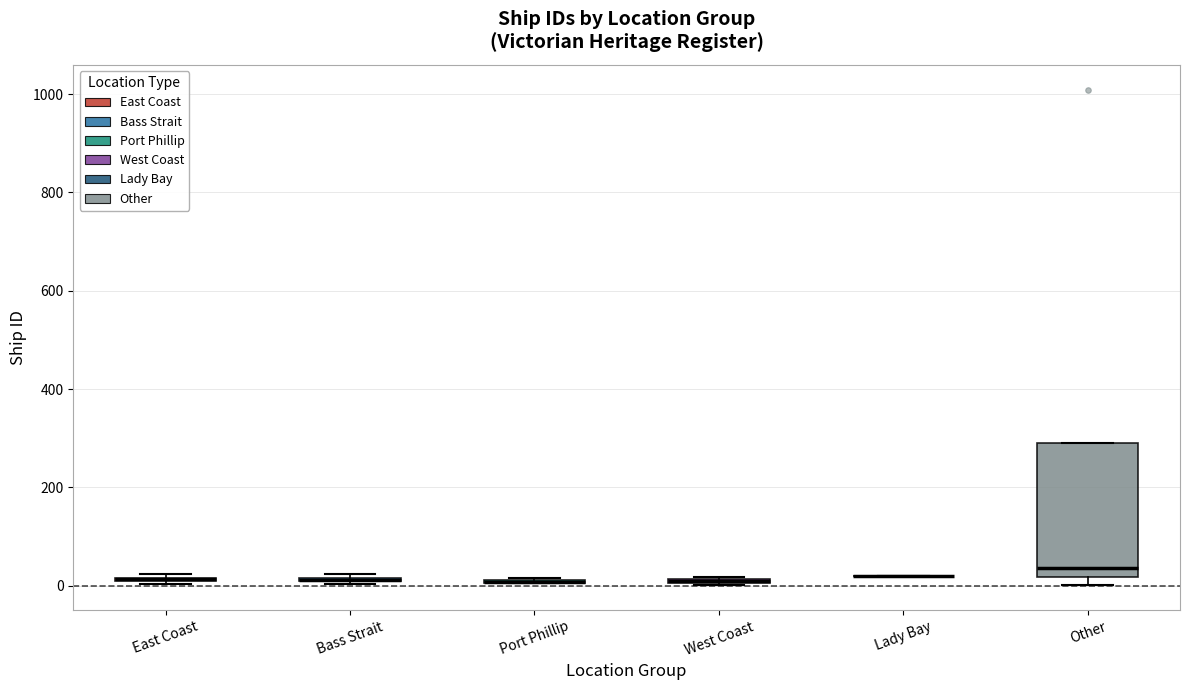

Comparing the boxes themselves (not the whiskers), which one is the tallest?

Other